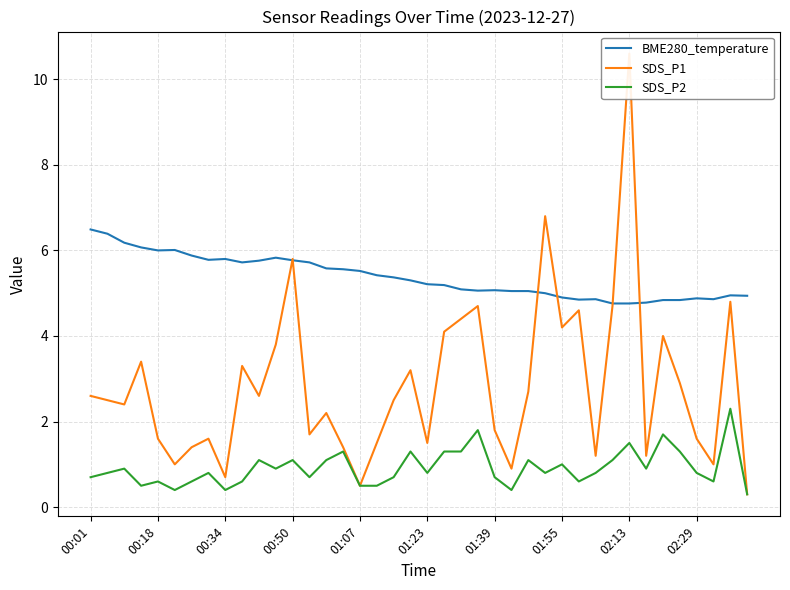

What is the sum of all BME280_temperature values?

215.1